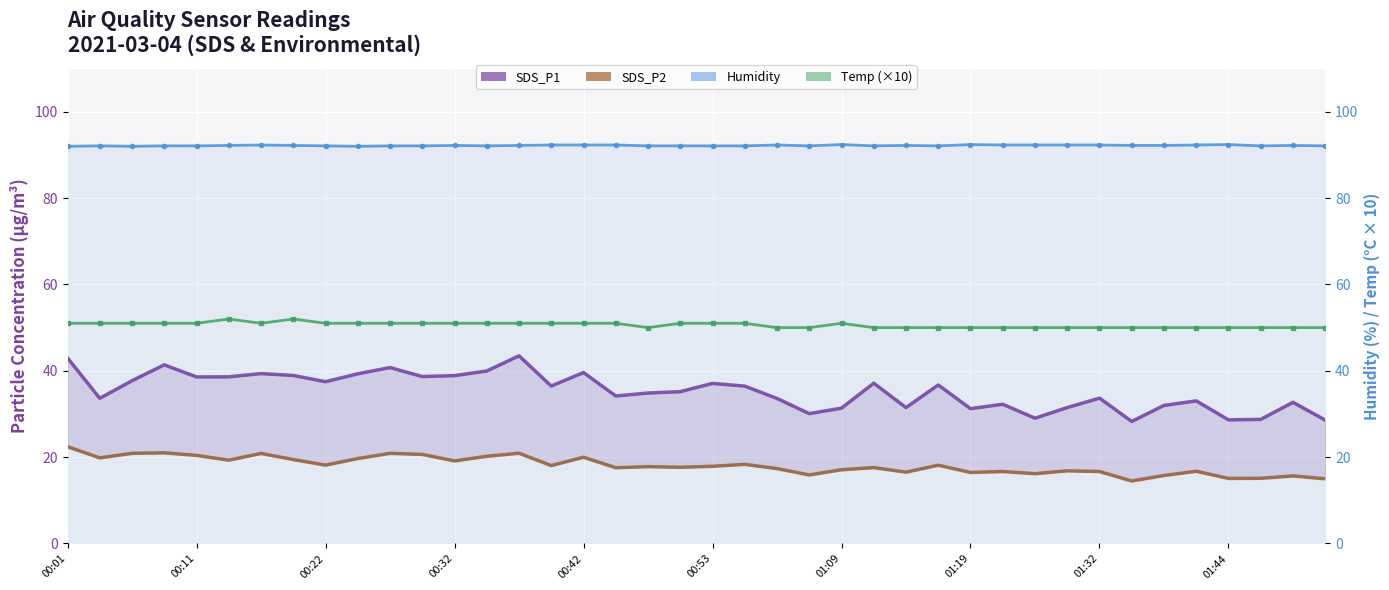

True or false: SDS_P1 and Humidity cross at least once.

False